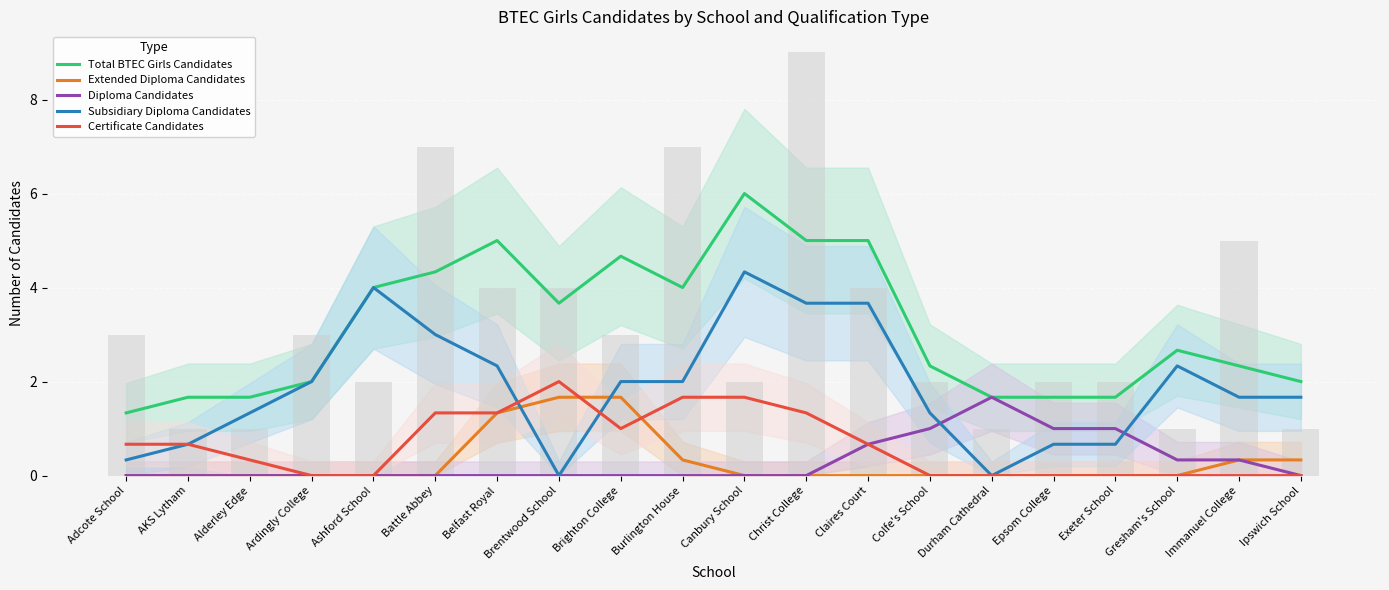

At which category does the chart reach its peak across all series?

Canbury School